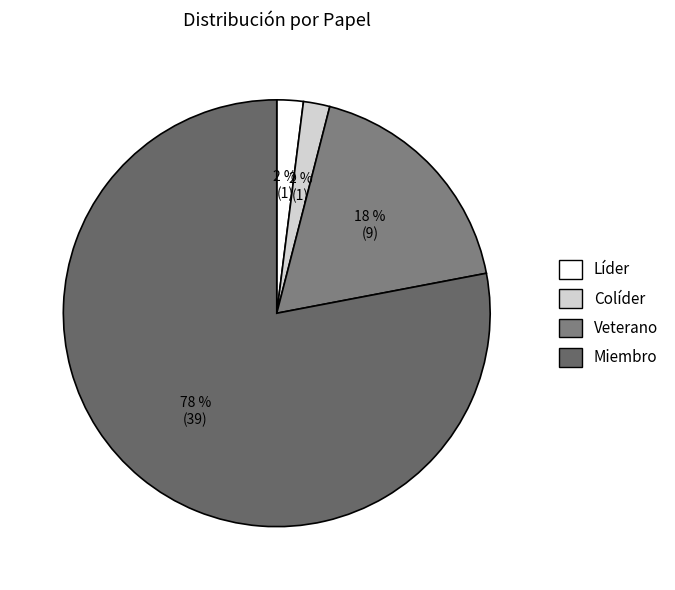

Does Miembro represent more than half of the total?

Yes